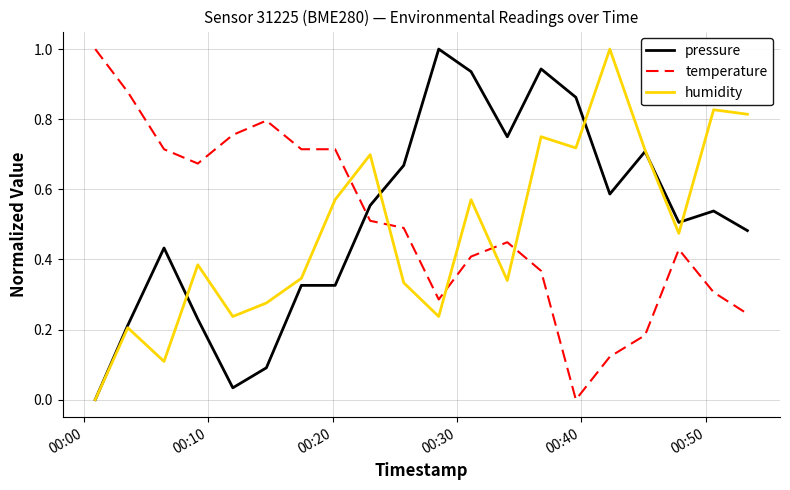

How many intersections are there between humidity and temperature?

5